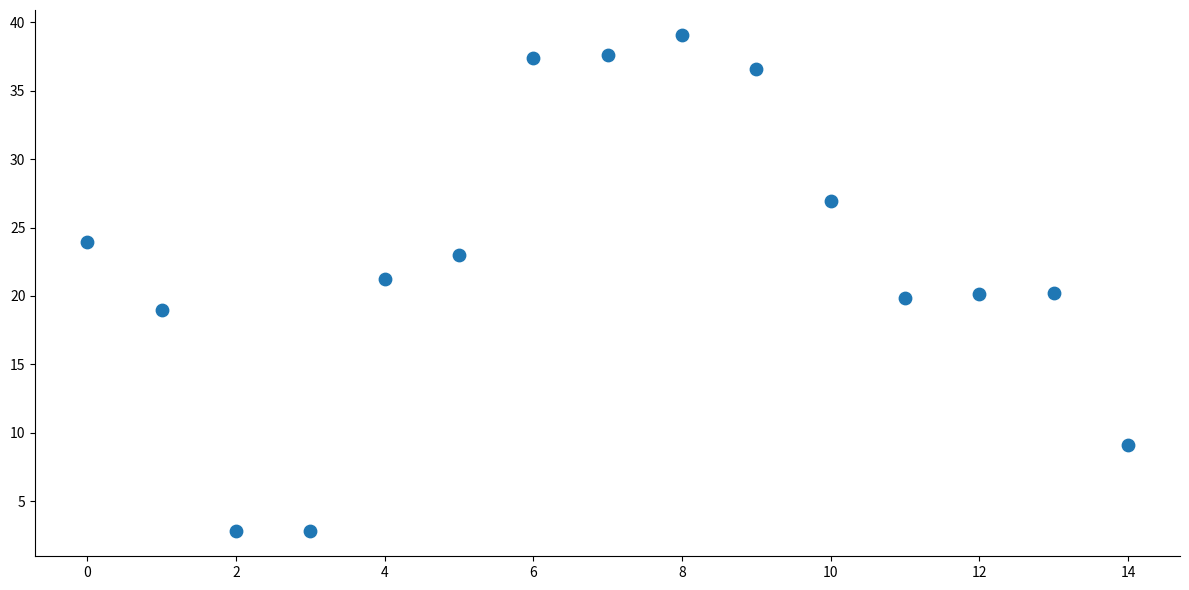

What is the range of Y values (max minus min)?

36.3